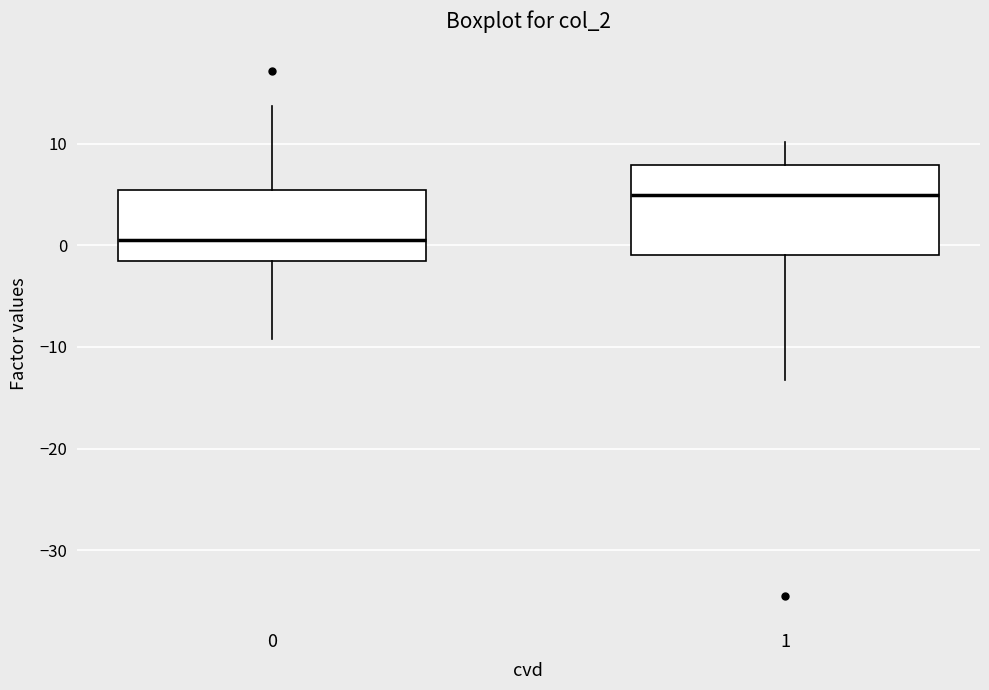

Reading left to right, transcribe this box plot: for each box, give where its median line is, the range the box spans, and where its two whiskers end, as read against the y-axis. The values are not printed on the chart, so give them approximately, as read against the axis.

0: median 1, box -2 to 5, whiskers -9 to 14
1: median 5, box -1 to 8, whiskers -13 to 10